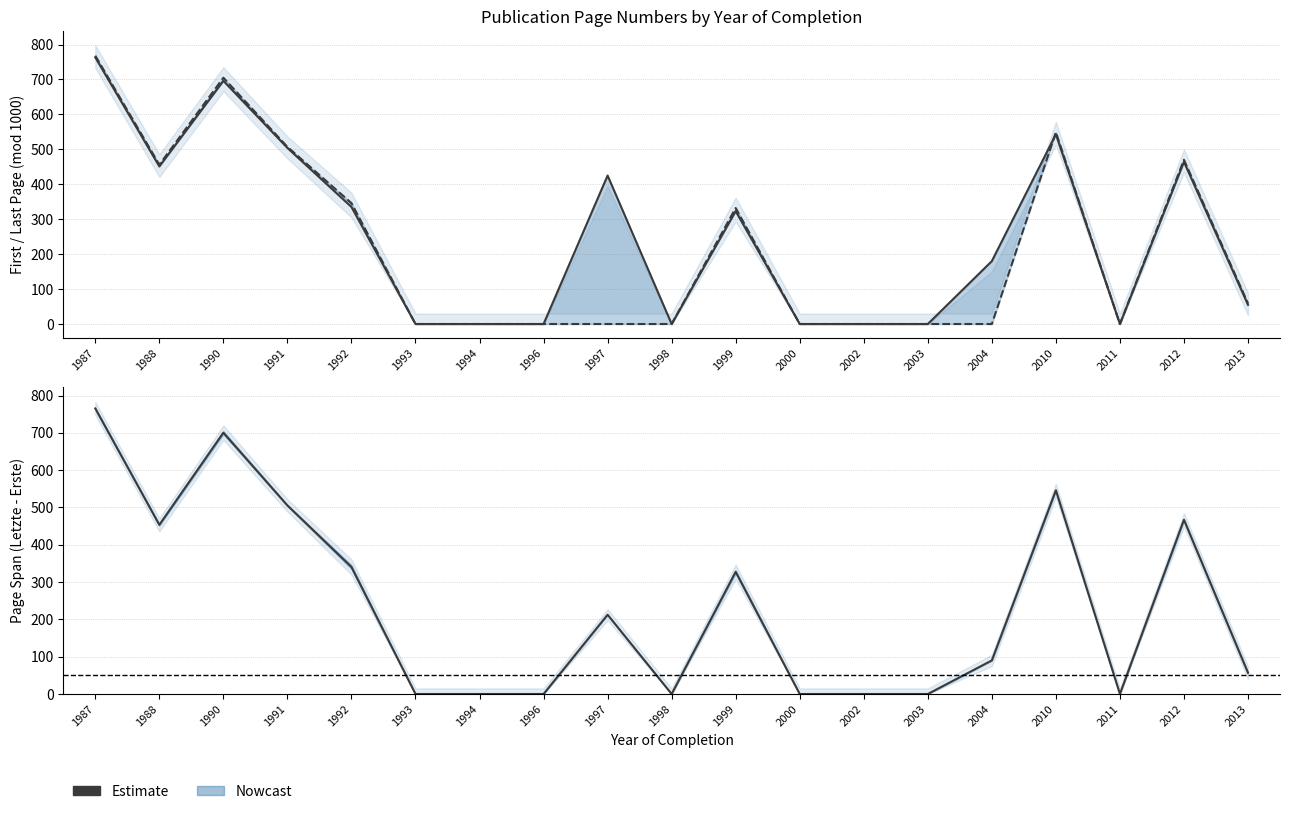

How many values in Letzte Seite are above zero?

9